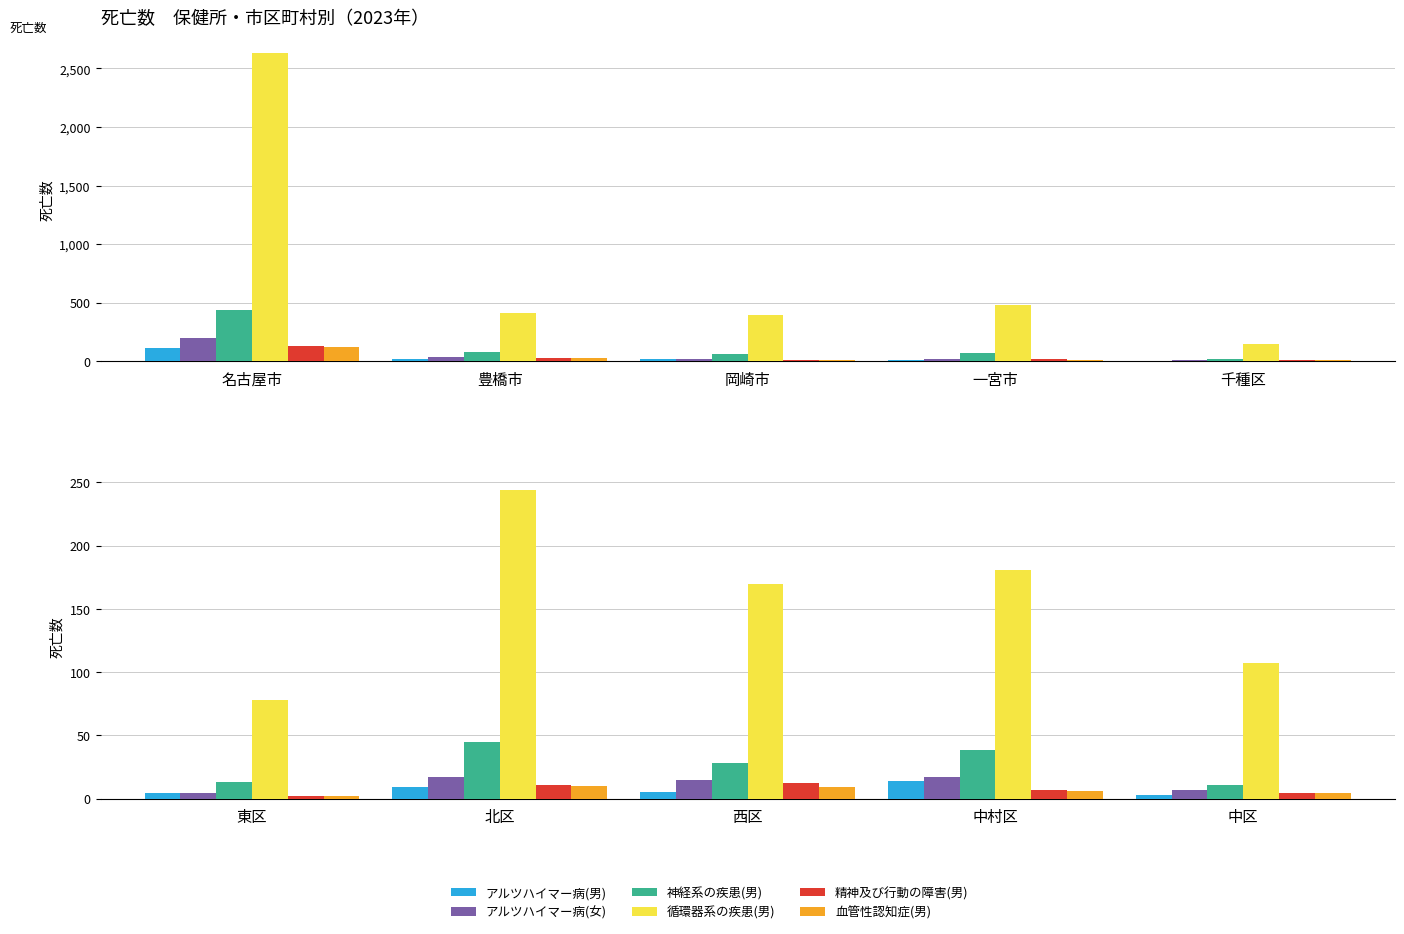

What is the label of the 2nd bar from the left?

北区